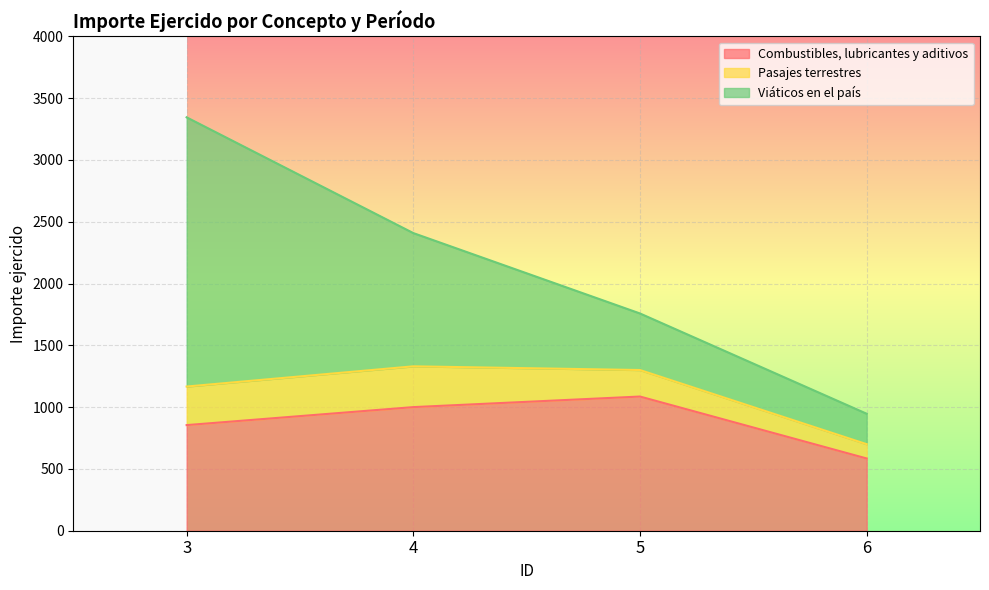

How many data points in Viáticos en el país are above 1078?

1